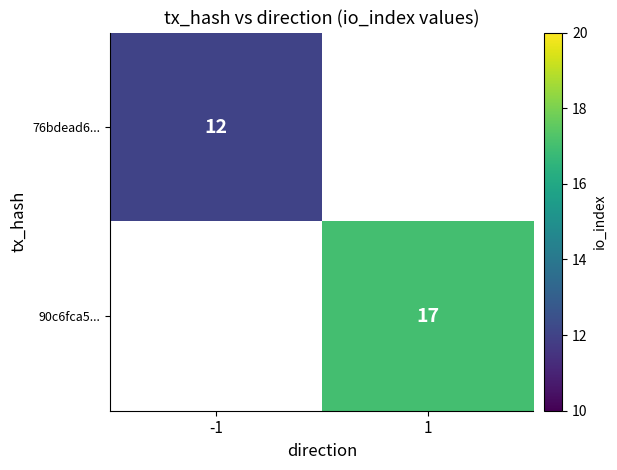

True or false: 76bdead6... has a value of 7 at -1.

False